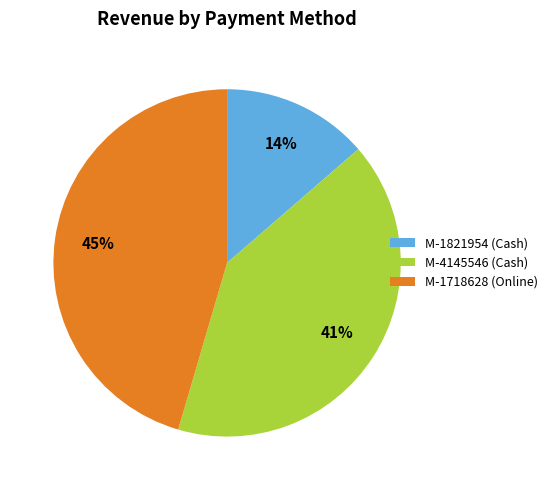

Combined, do M-1718628 (Online) and M-4145546 (Cash) account for over 50%?

Yes